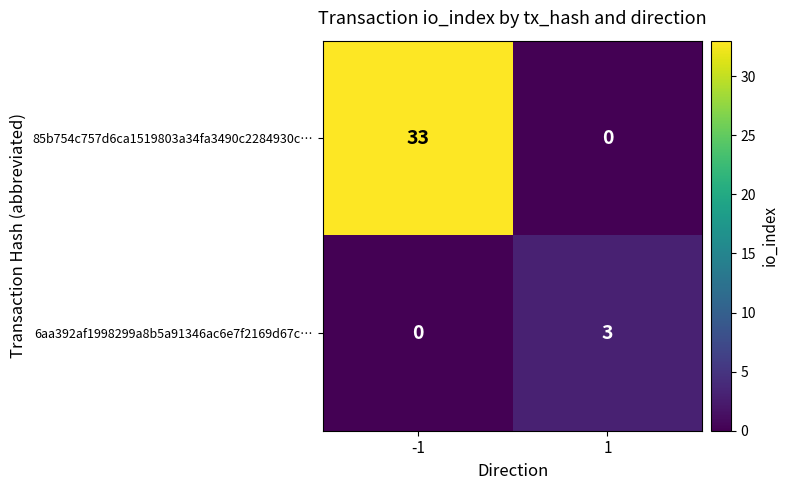

What is the sum of the 85b754c757d6ca1519803a34fa3490c2284930c… values at -1 and 1?

33